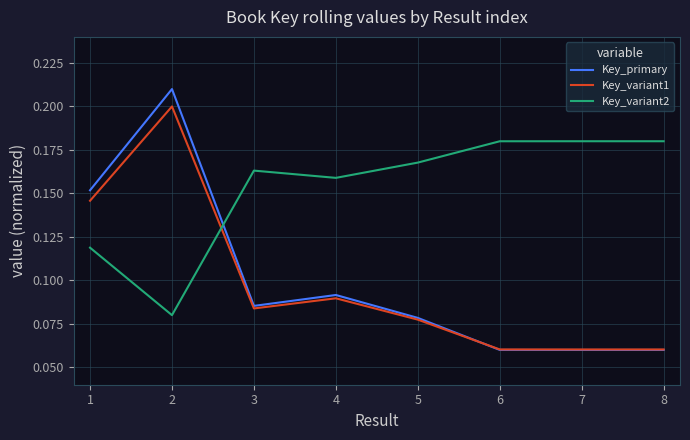

True or false: Key_variant1 has more than 0 interior local peaks.

True